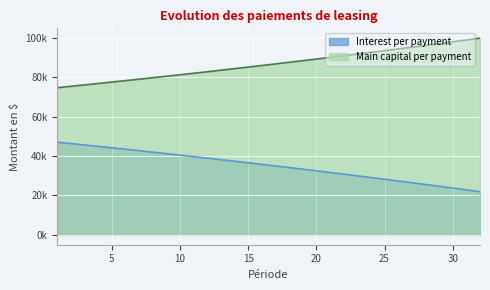

At which label does Interest per payment reach its peak?

1